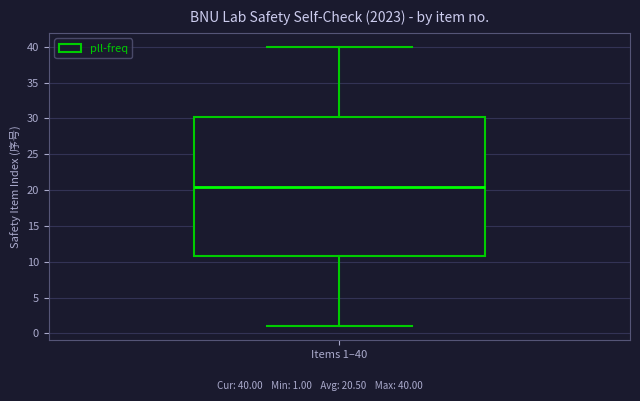

Transcribe this box plot: give where the median line is, the range the box spans, and where the two whiskers end, as read against the y-axis. The values are not printed on the chart, so give them approximately, as read against the axis.

median 20.5, box 11.0 to 30.5, whiskers 1.0 to 40.0